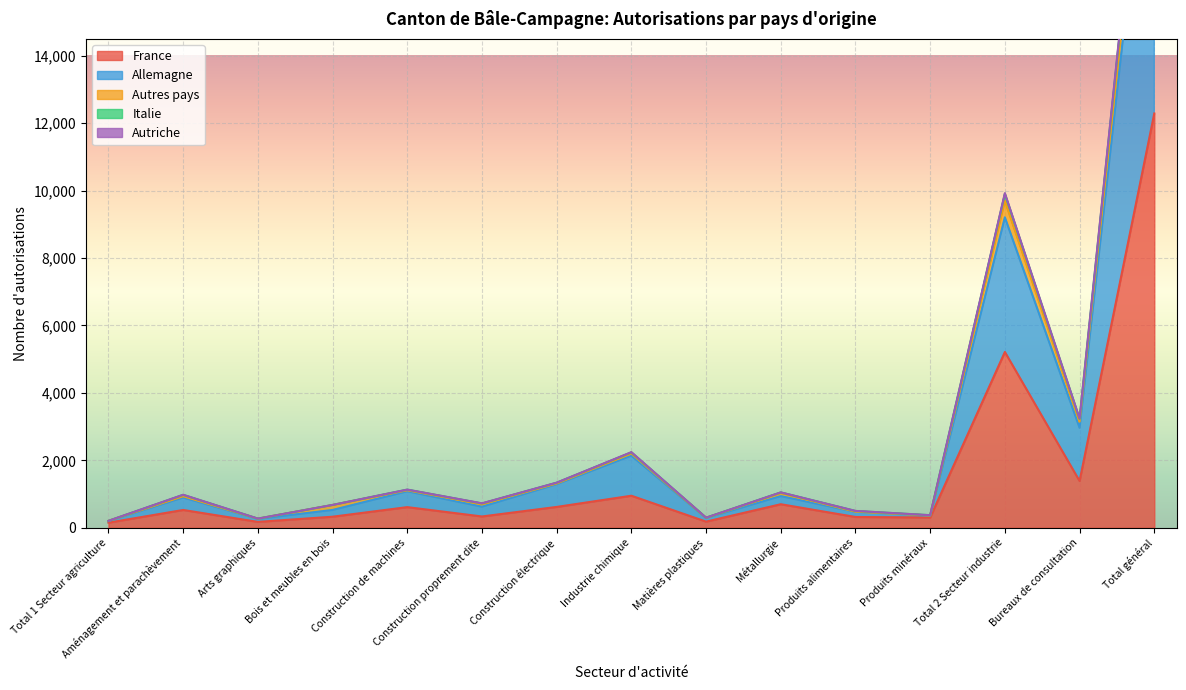

Where is the first local maximum for Allemagne?

Aménagement et parachèvement